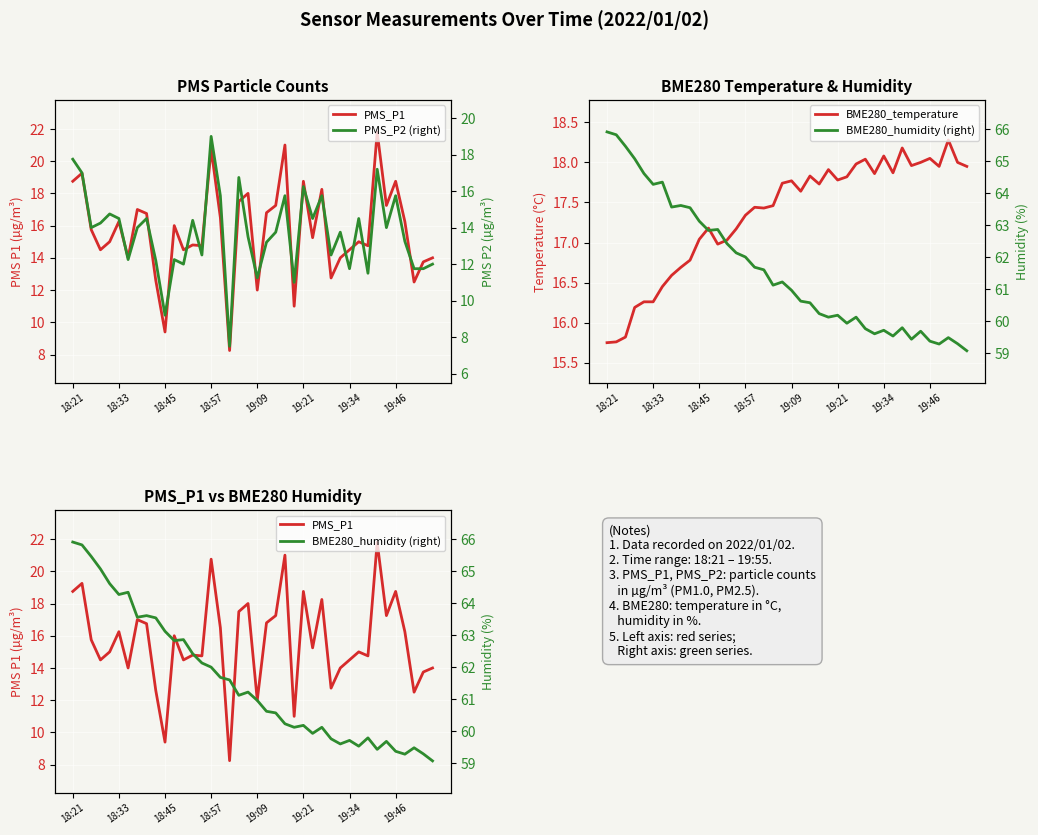

What is the value of the PMS_P1 point at the 33rd from the left?

14.8